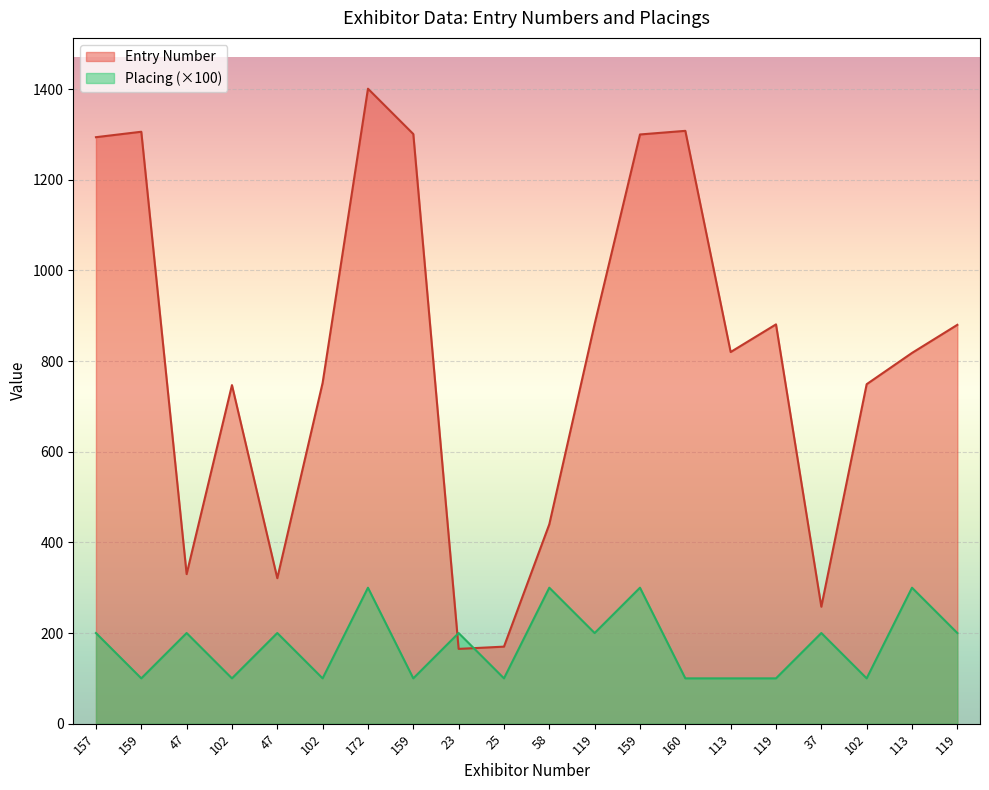

Count the number of categories in the chart.

20